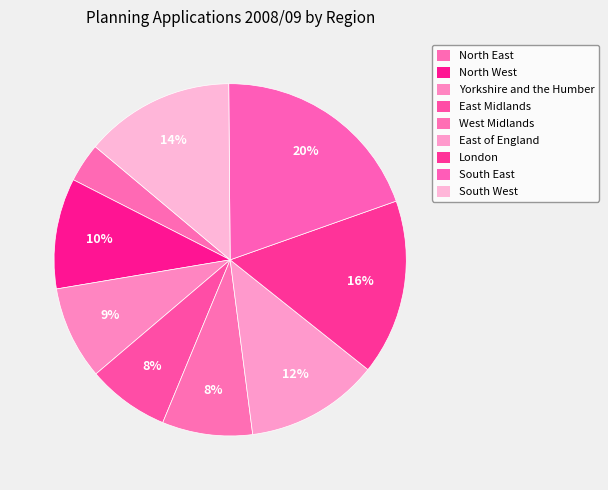

How many slices are in this pie chart?

9